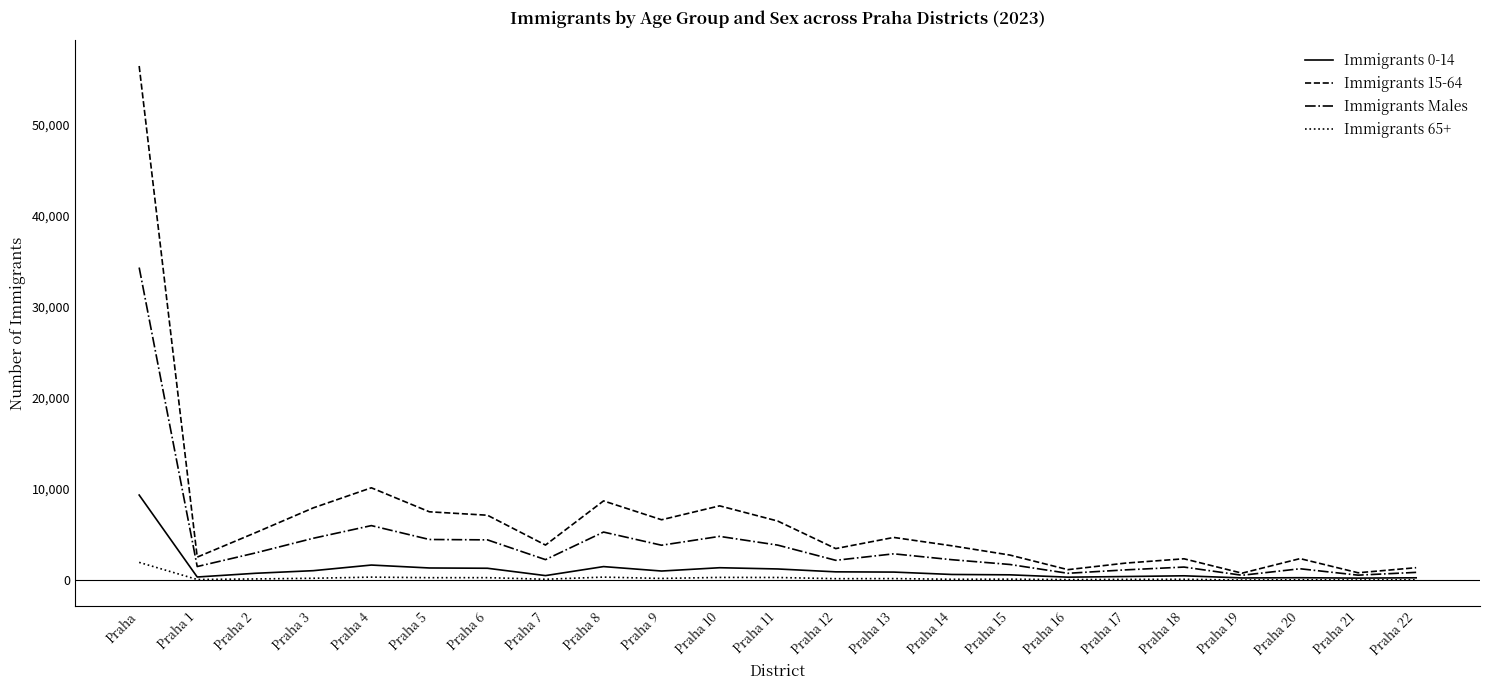

What is the difference between the Immigrants Males values at Praha 18 and Praha 9?

2395